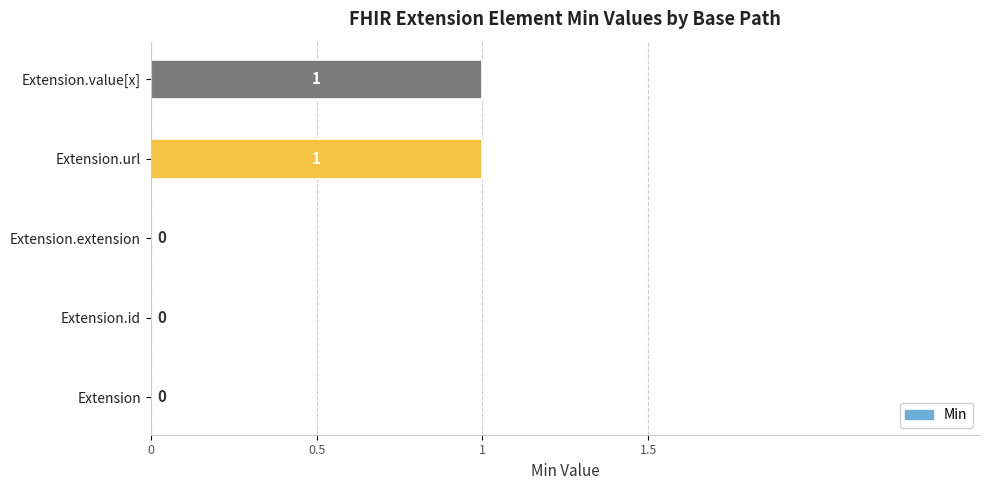

The value at Extension.id is 0. True or false?

True